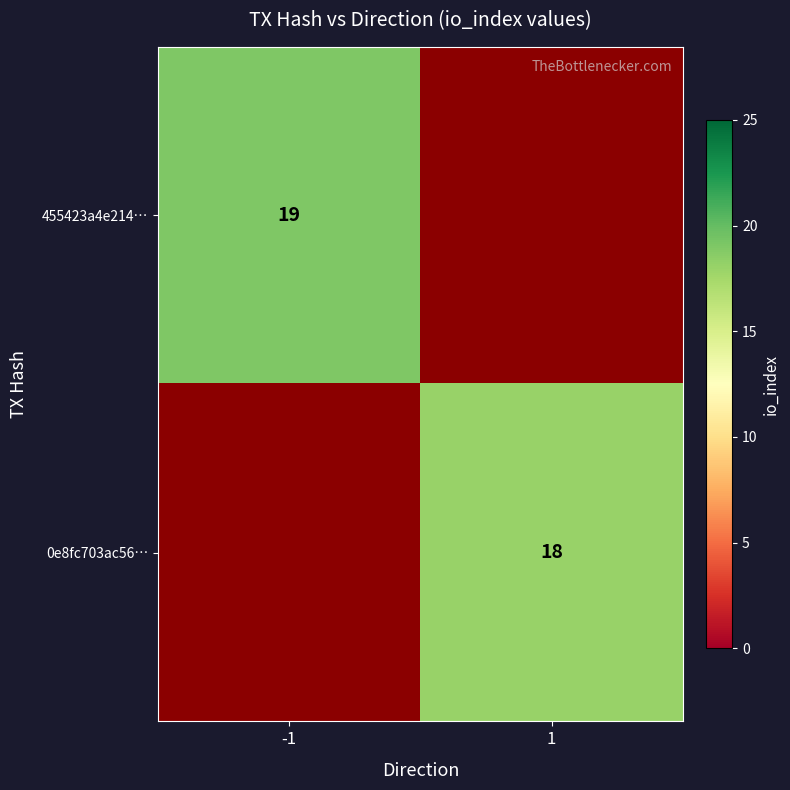

Is the value of 0e8fc703ac56… at 1 greater than the value of 455423a4e214… at -1?

No